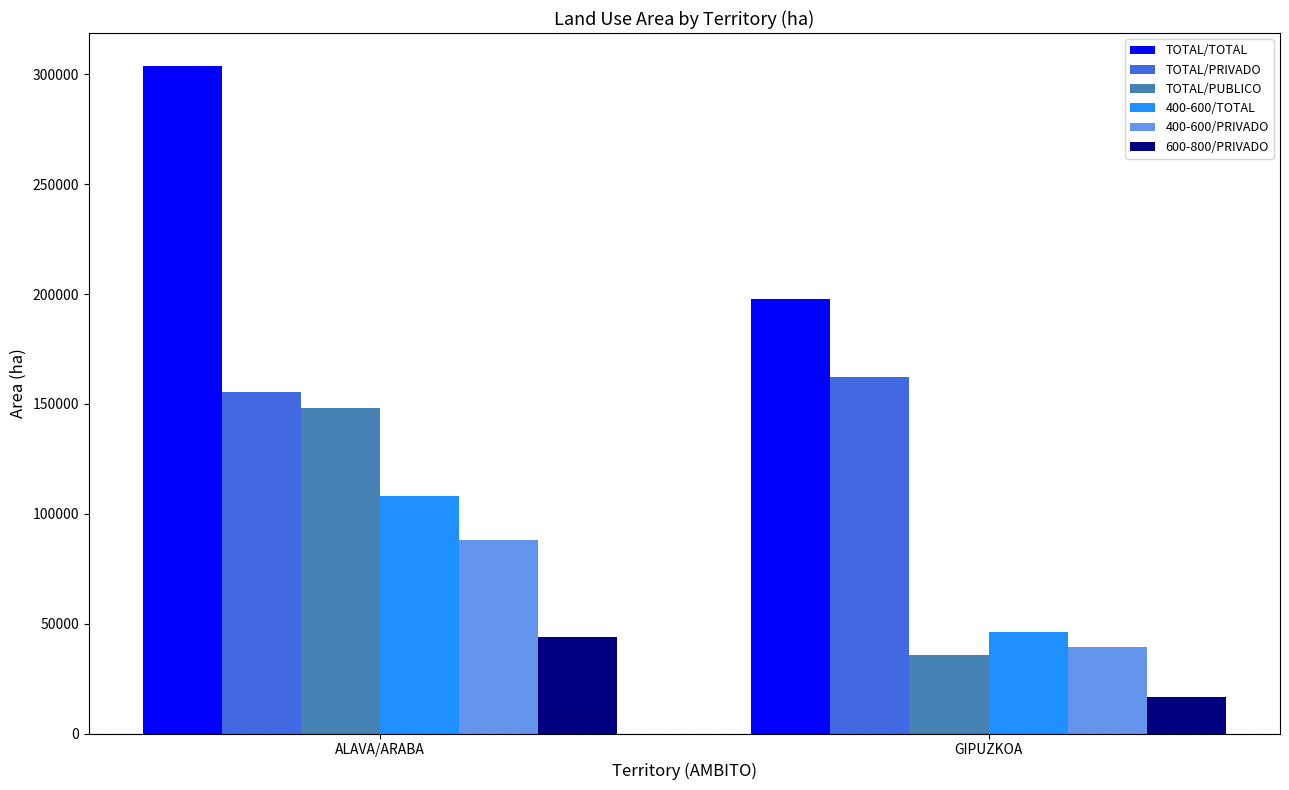

How many bars are there in total?

12